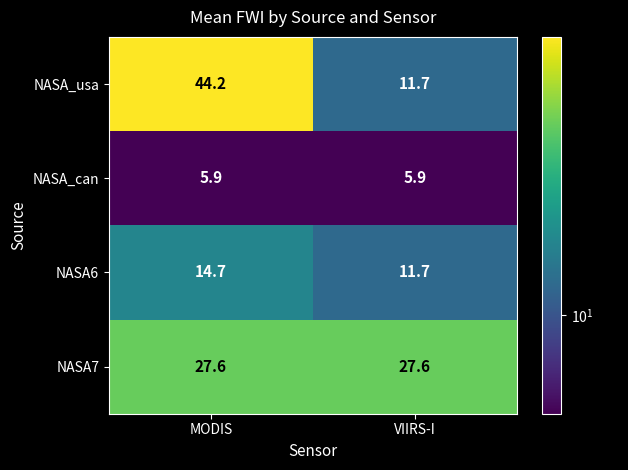

Reading left to right, transcribe all the data shown in this chart.

NASA_usa: MODIS=44.2	VIIRS-I=11.7
NASA_can: MODIS=5.9	VIIRS-I=5.9
NASA6: MODIS=14.7	VIIRS-I=11.7
NASA7: MODIS=27.6	VIIRS-I=27.6